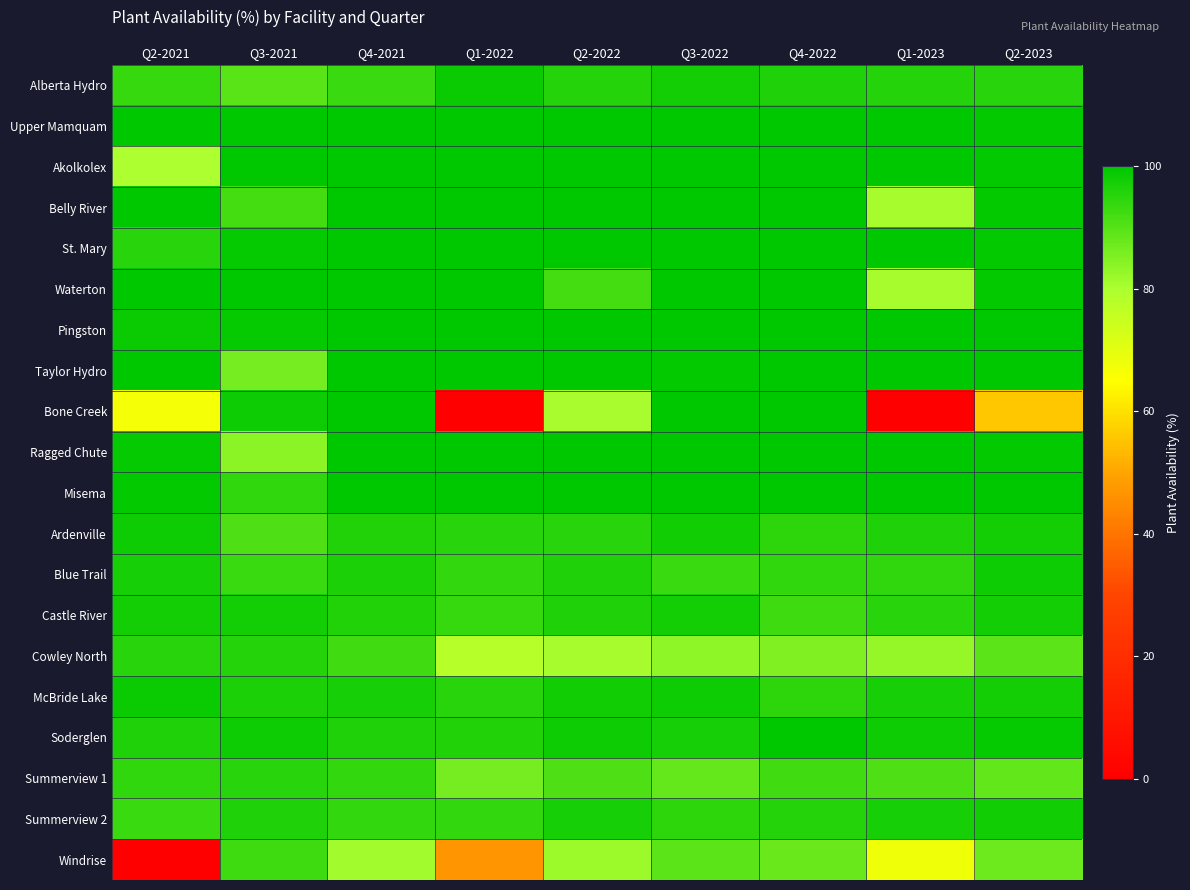

Which series changed the most between Q4-2021 and Q1-2022?

Bone Creek